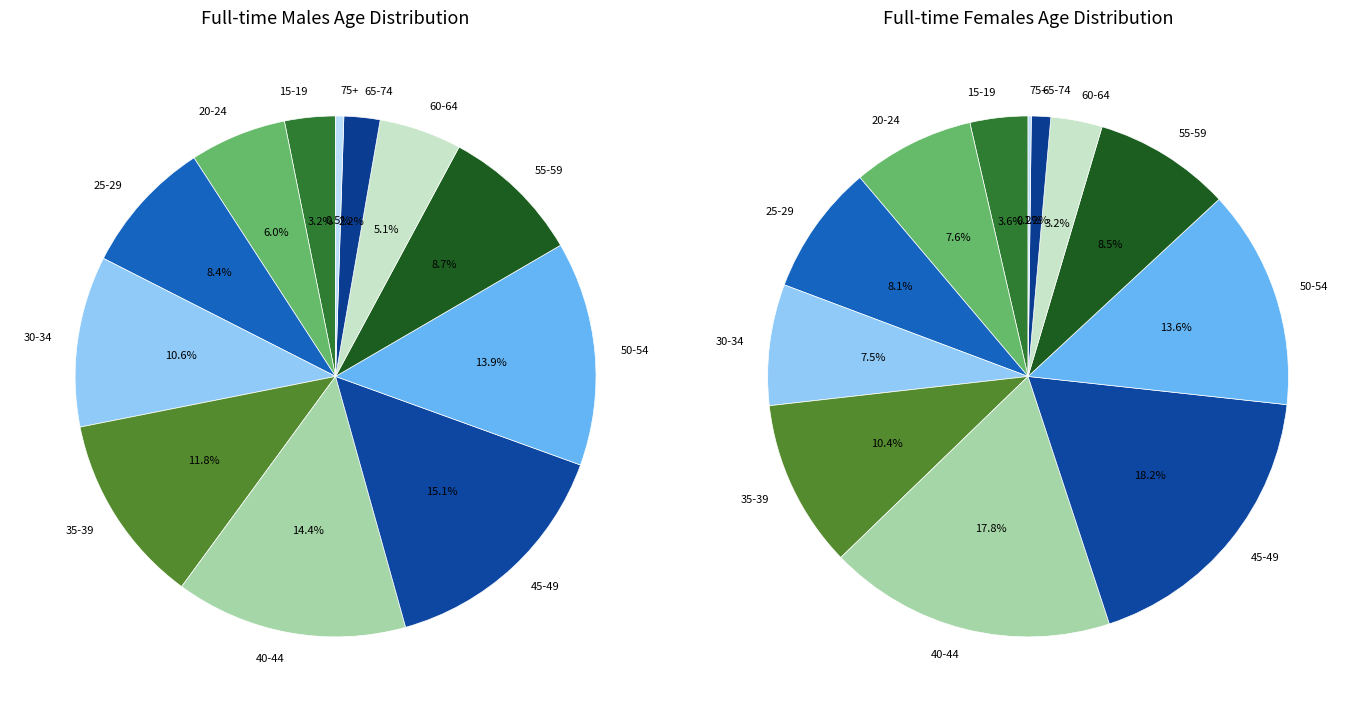

How many segments does this pie chart have?

12